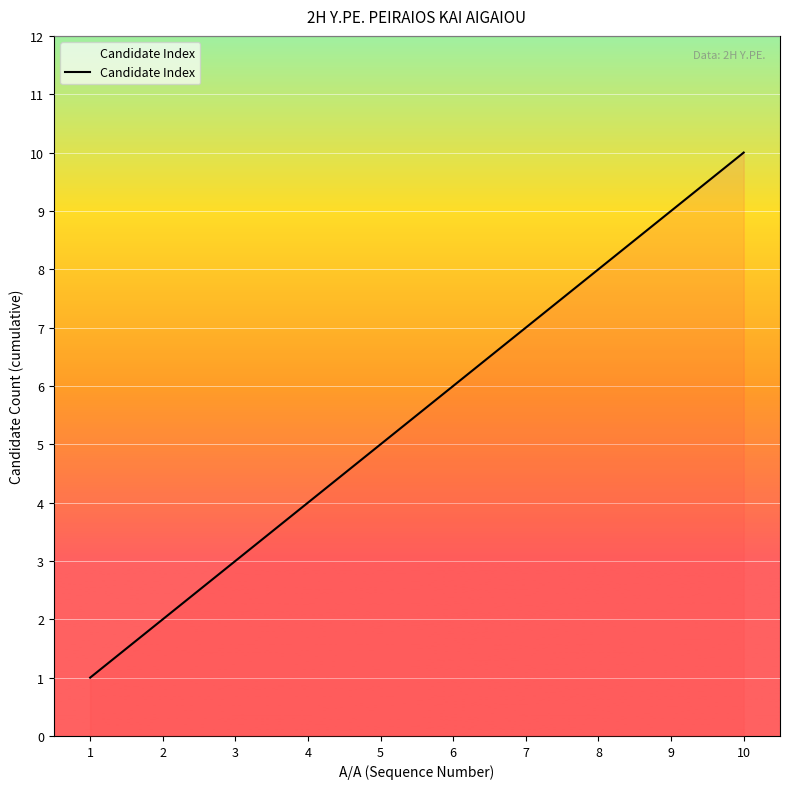

At which label is the value closest to 5?

5